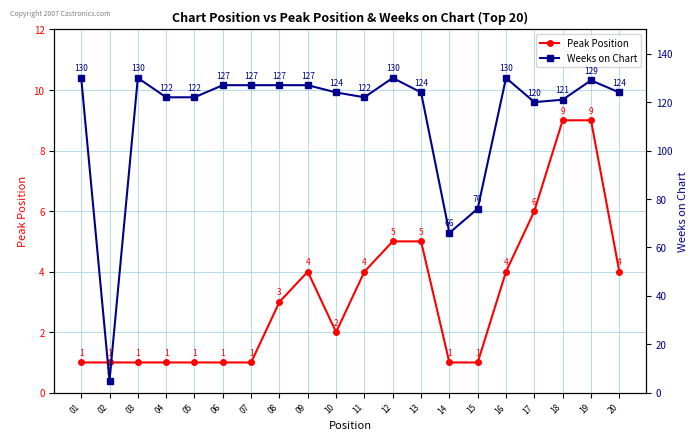

True or false: Weeks on Chart has a value of 130 at 12.

True